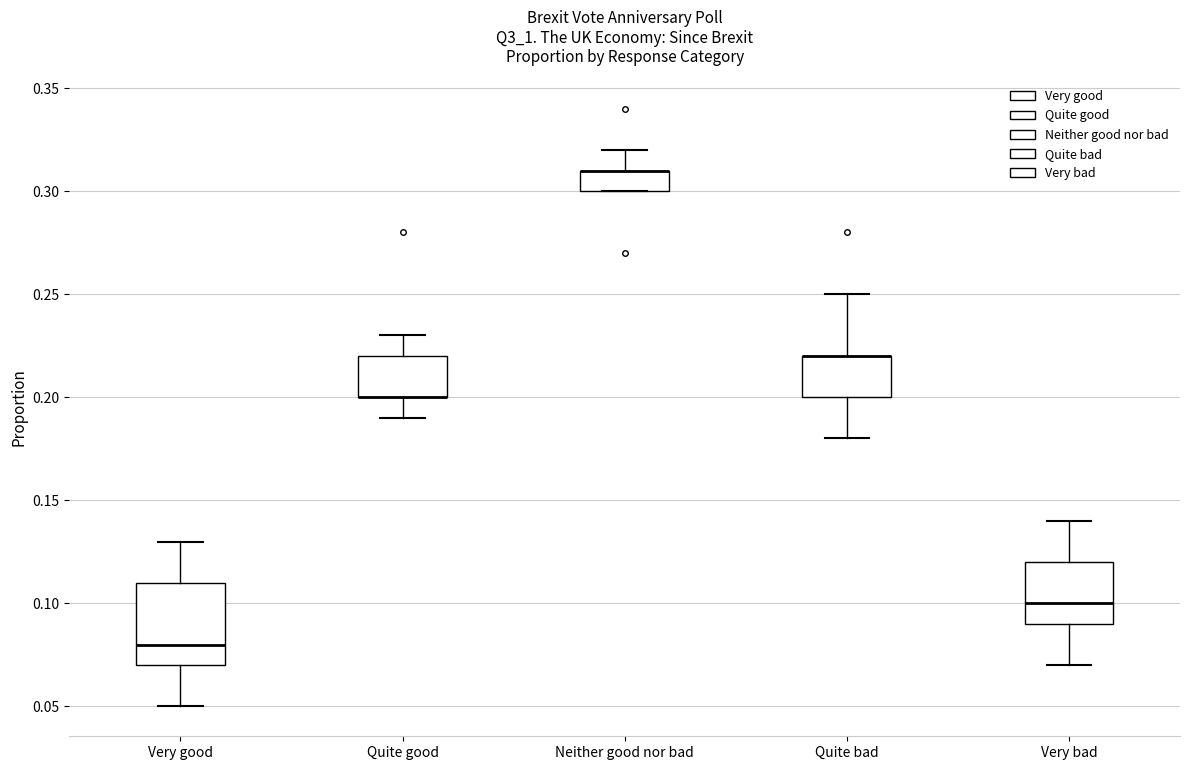

Comparing the boxes themselves (not the whiskers), which one is the tallest?

Very good